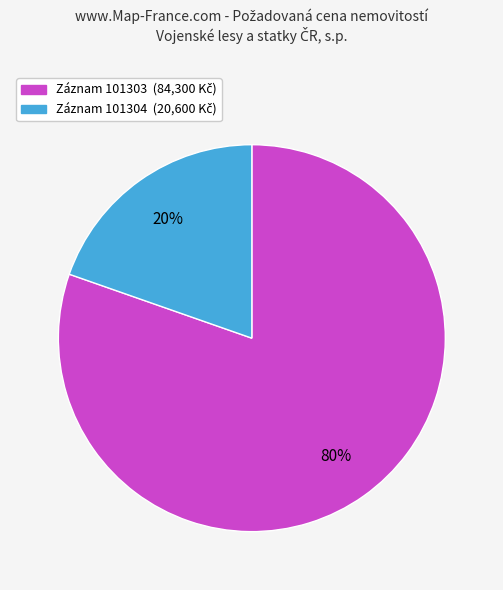

Does any single category account for the majority?

Yes